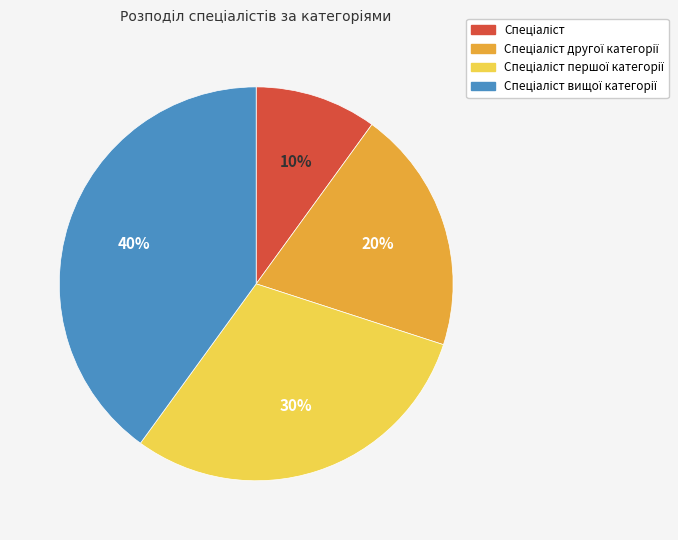

How many slices are in this pie chart?

4